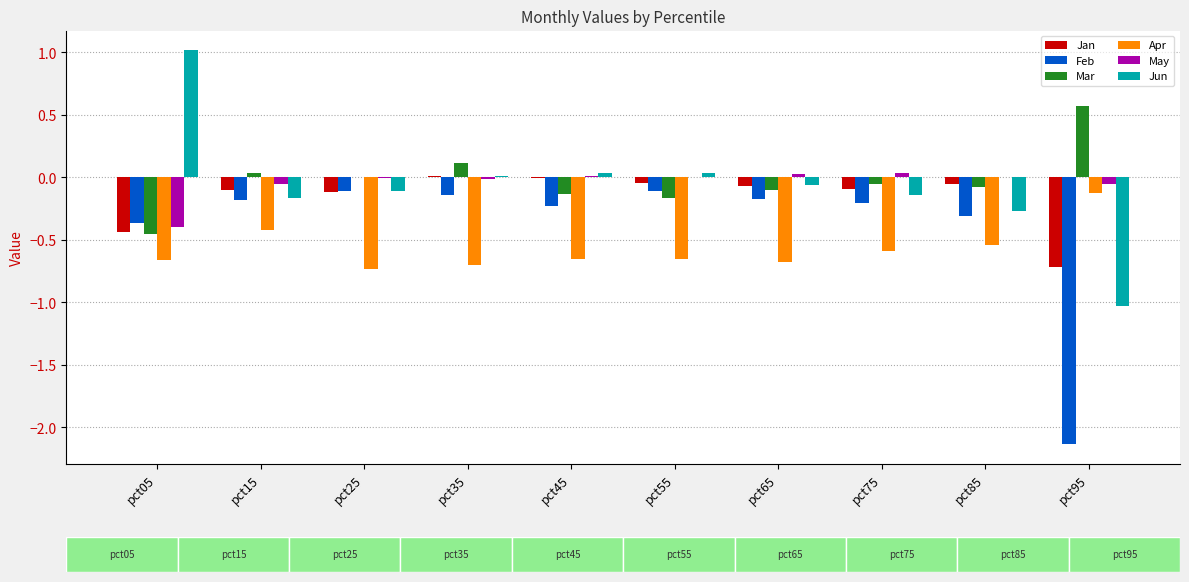

Is the value of Jan at pct45 greater than the value of Apr at pct95?

Yes